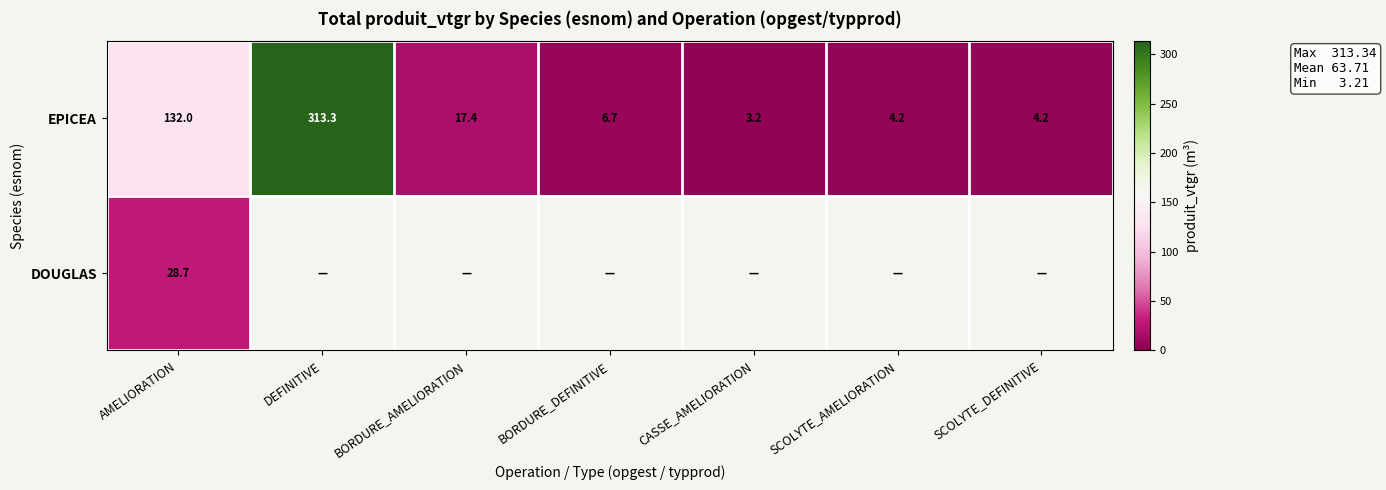

Which category has the lowest value in the EPICEA series?

CASSE_AMELIORATION